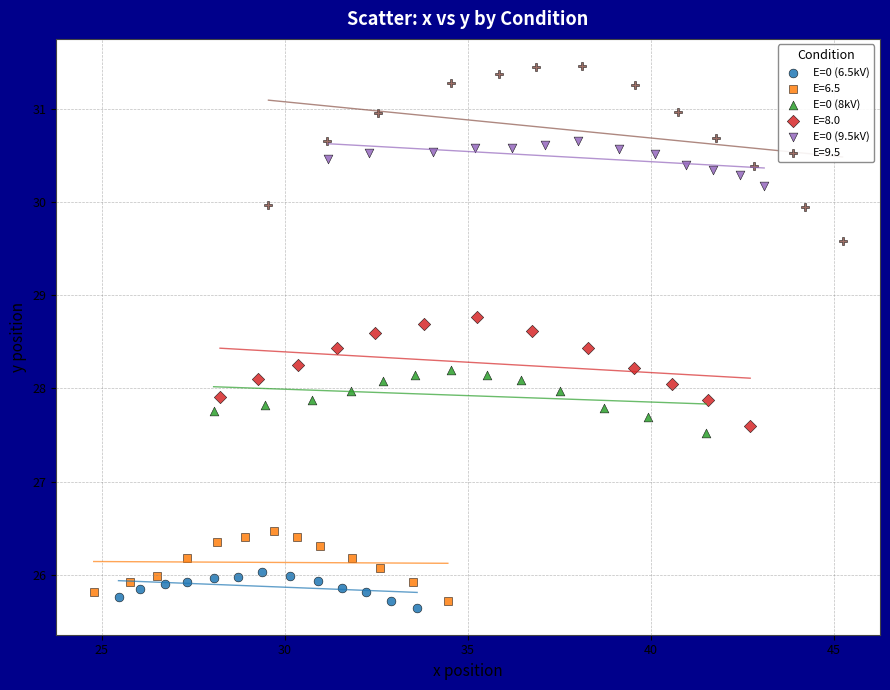

What are all the series names shown in the legend?

E=0 (6.5kV), E=6.5, E=0 (8kV), E=8.0, E=0 (9.5kV), E=9.5